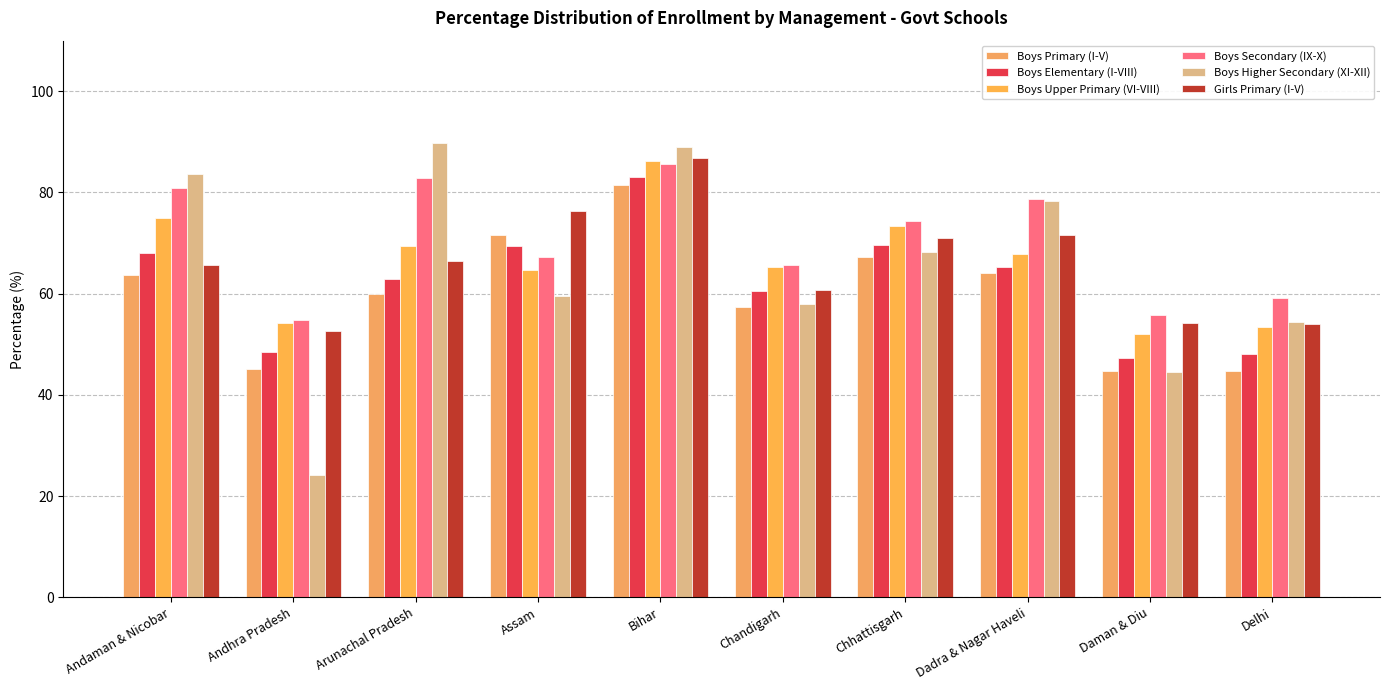

How many data points in Boys Higher Secondary (XI-XII) are less than 68?

5